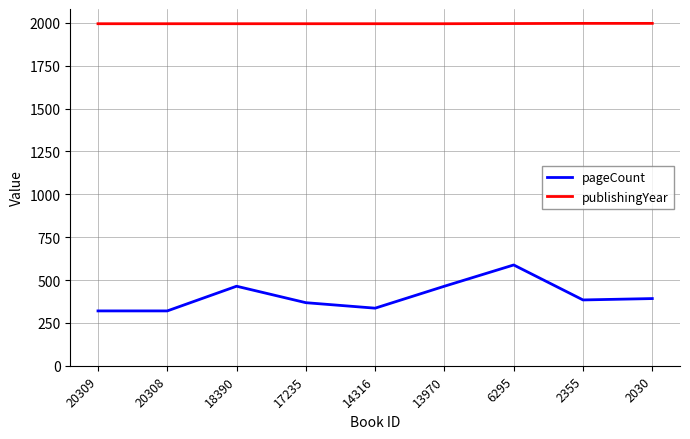

True or false: pageCount has a value of 648 at 13970.

False